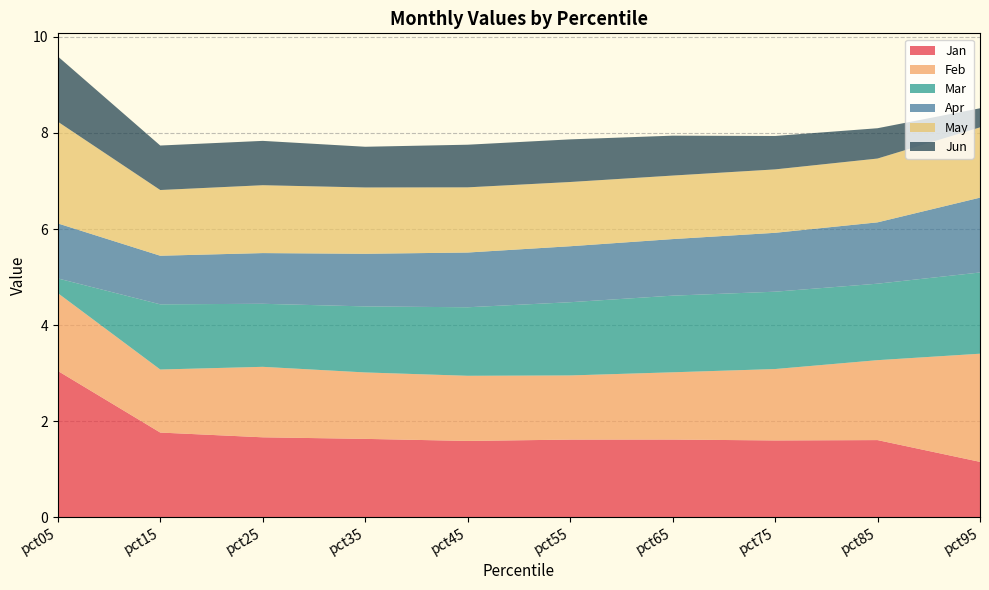

Reading right to left, list all the values displayed in this chart.

Jan: pct95=1.2	pct85=1.6	pct75=1.6	pct65=1.6	pct55=1.6	pct45=1.6	pct35=1.6	pct25=1.7	pct15=1.8	pct05=3.0
Feb: pct95=2.3	pct85=1.7	pct75=1.5	pct65=1.4	pct55=1.3	pct45=1.4	pct35=1.4	pct25=1.5	pct15=1.3	pct05=1.6
Mar: pct95=1.7	pct85=1.6	pct75=1.6	pct65=1.6	pct55=1.5	pct45=1.4	pct35=1.4	pct25=1.3	pct15=1.4	pct05=0.3
Apr: pct95=1.6	pct85=1.3	pct75=1.2	pct65=1.2	pct55=1.2	pct45=1.1	pct35=1.1	pct25=1.1	pct15=1.0	pct05=1.1
May: pct95=1.5	pct85=1.3	pct75=1.3	pct65=1.3	pct55=1.3	pct45=1.4	pct35=1.4	pct25=1.4	pct15=1.4	pct05=2.1
Jun: pct95=0.4	pct85=0.6	pct75=0.7	pct65=0.8	pct55=0.9	pct45=0.9	pct35=0.8	pct25=0.9	pct15=0.9	pct05=1.4